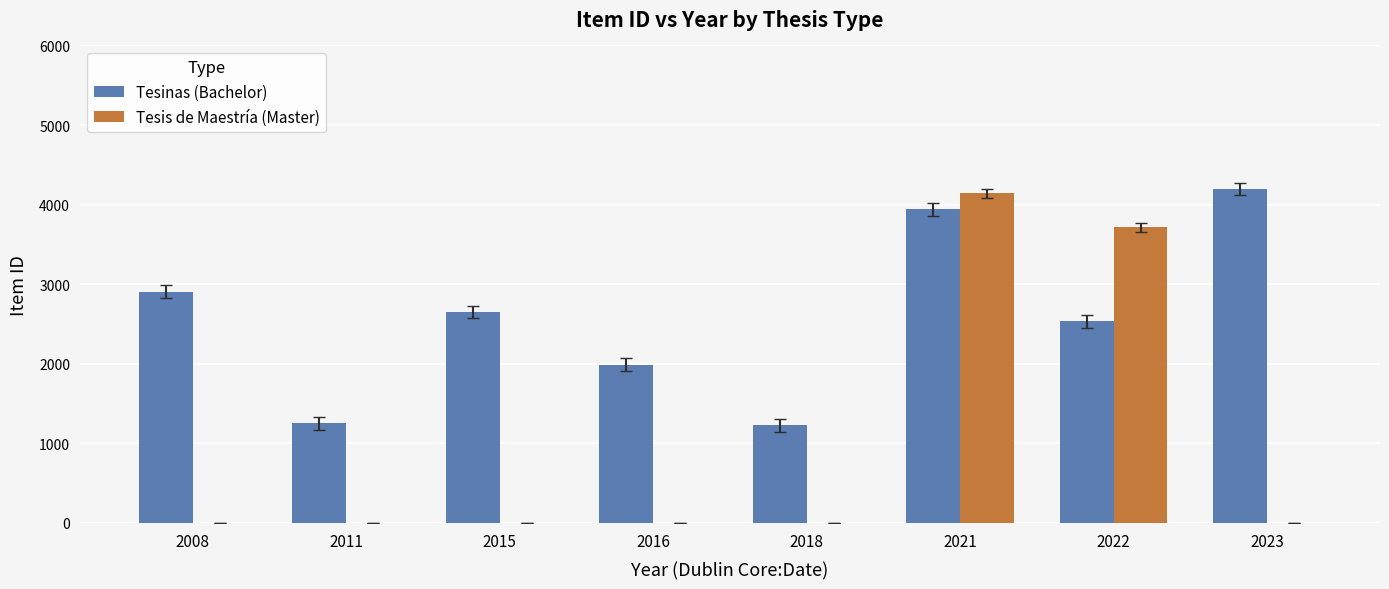

The value of Tesis de Maestría (Master) at 2018 is -2684. True or false?

False